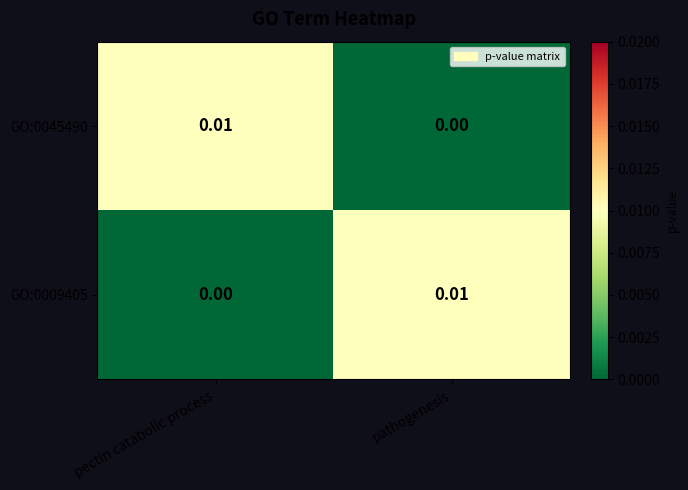

Rank the series at pectin catabolic process from lowest to highest value.

GO:0009405, GO:0045490